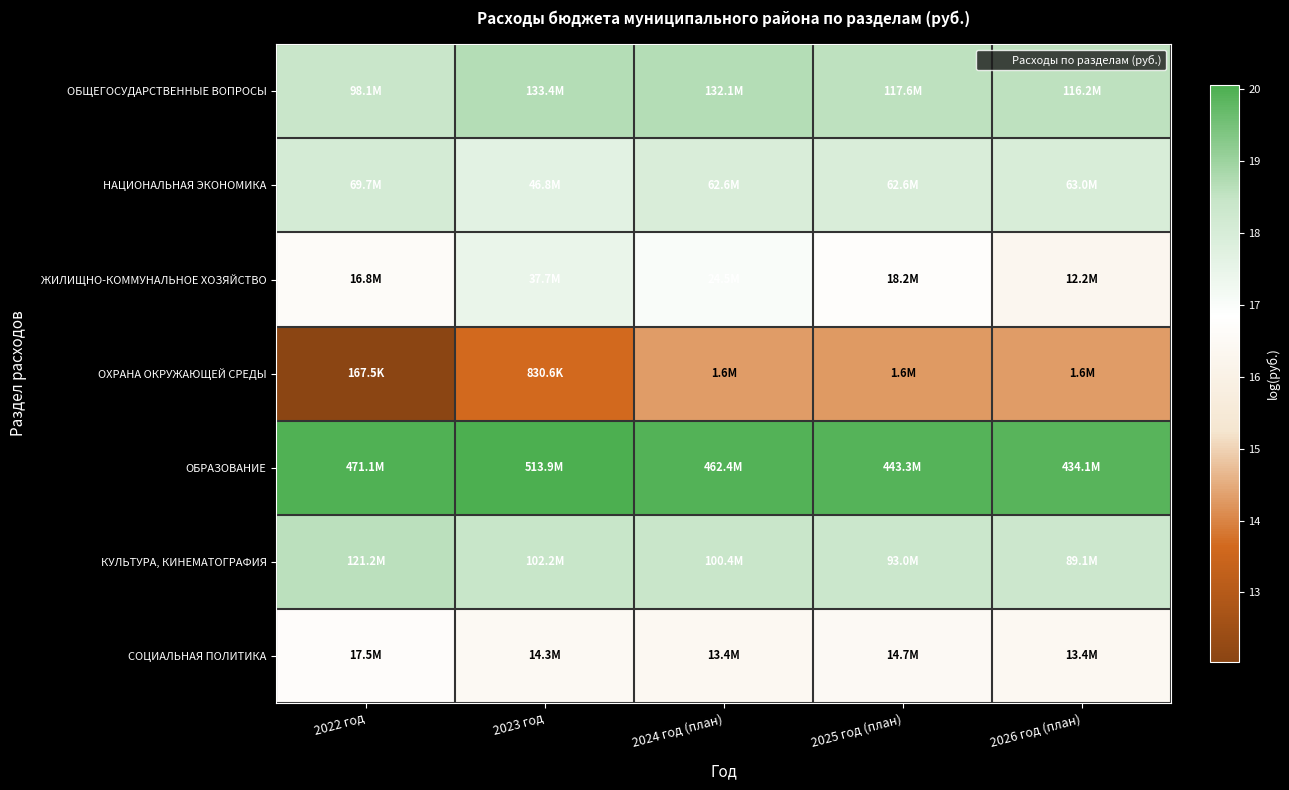

Reading right to left, extract all data points from this chart.

ОБЩЕГОСУДАРСТВЕННЫЕ ВОПРОСЫ: 2026 год (план)=18.6	2025 год (план)=18.6	2024 год (план)=18.7	2023 год=18.7	2022 год=18.4
НАЦИОНАЛЬНАЯ ЭКОНОМИКА: 2026 год (план)=18.0	2025 год (план)=18.0	2024 год (план)=18.0	2023 год=17.7	2022 год=18.1
ЖИЛИЩНО-КОММУНАЛЬНОЕ ХОЗЯЙСТВО: 2026 год (план)=16.3	2025 год (план)=16.7	2024 год (план)=17.0	2023 год=17.4	2022 год=16.6
ОХРАНА ОКРУЖАЮЩЕЙ СРЕДЫ: 2026 год (план)=14.3	2025 год (план)=14.3	2024 год (план)=14.3	2023 год=13.6	2022 год=12.0
ОБРАЗОВАНИЕ: 2026 год (план)=19.9	2025 год (план)=19.9	2024 год (план)=20.0	2023 год=20.1	2022 год=20.0
КУЛЬТУРА, КИНЕМАТОГРАФИЯ: 2026 год (план)=18.3	2025 год (план)=18.3	2024 год (план)=18.4	2023 год=18.4	2022 год=18.6
СОЦИАЛЬНАЯ ПОЛИТИКА: 2026 год (план)=16.4	2025 год (план)=16.5	2024 год (план)=16.4	2023 год=16.5	2022 год=16.7